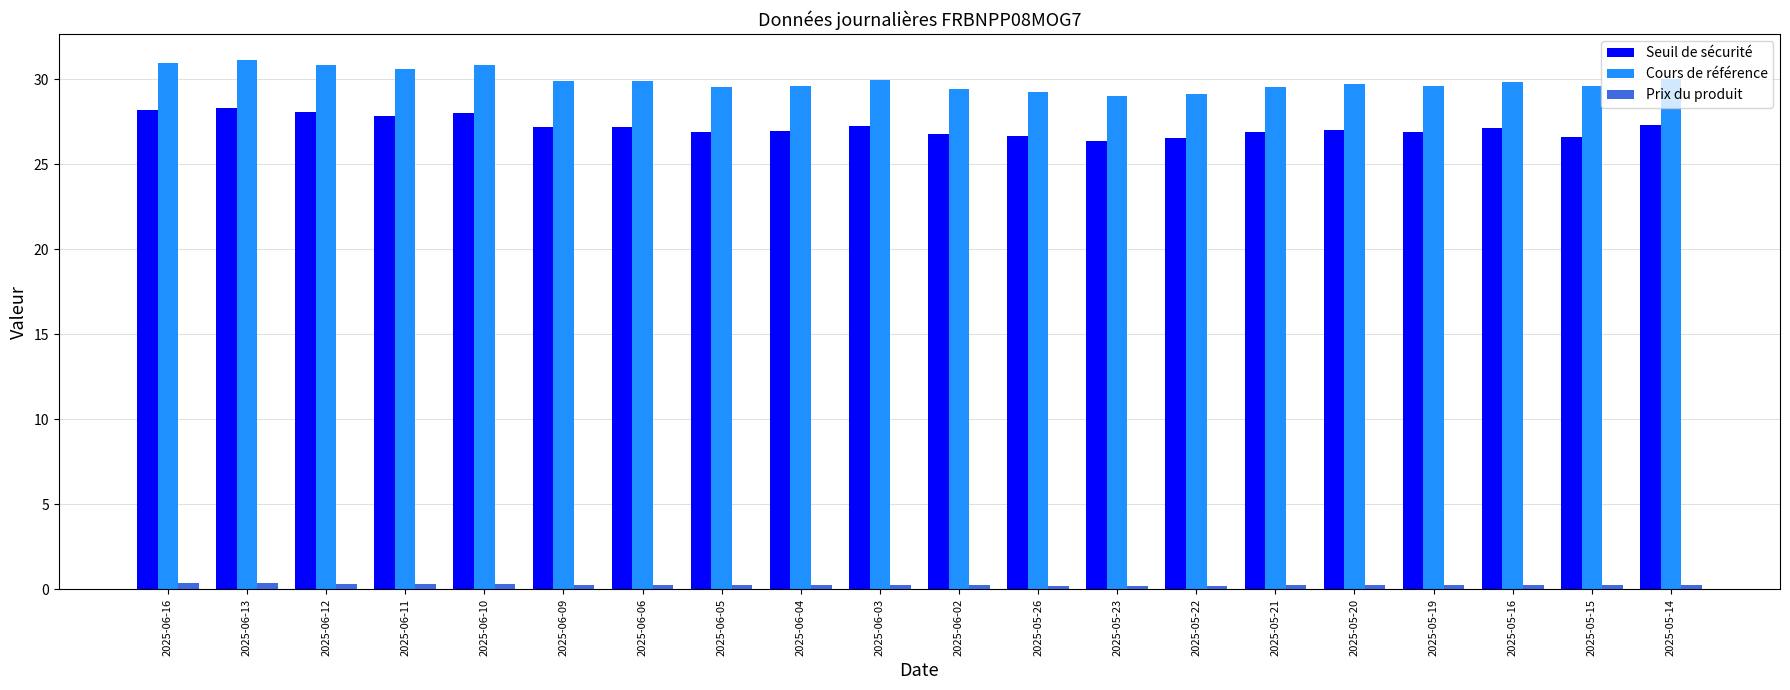

What position from the left is 2025-05-15?

19